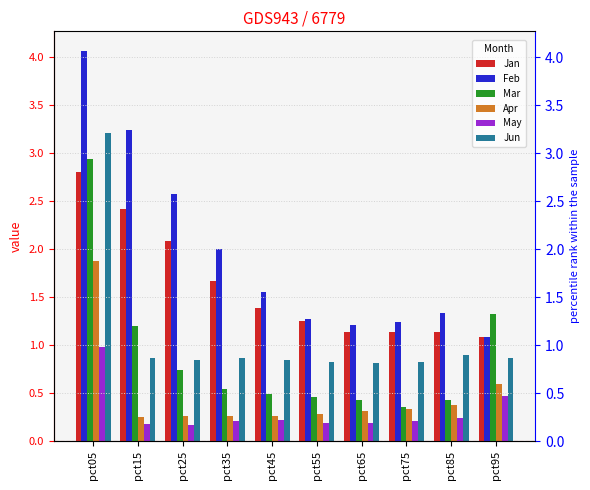

The value of Jun at pct15 is 0.2. True or false?

False